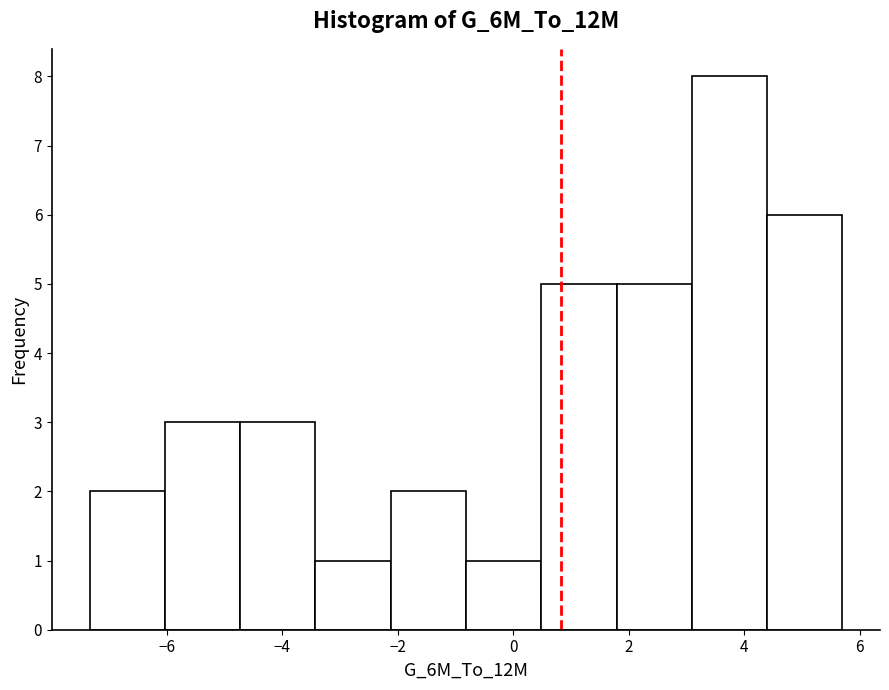

How tall is the bar that spans 4.4 to 5.8 on the x-axis? Neither the bar edges nor the heights are printed on the chart, so give them approximately, as read against the axes.

6